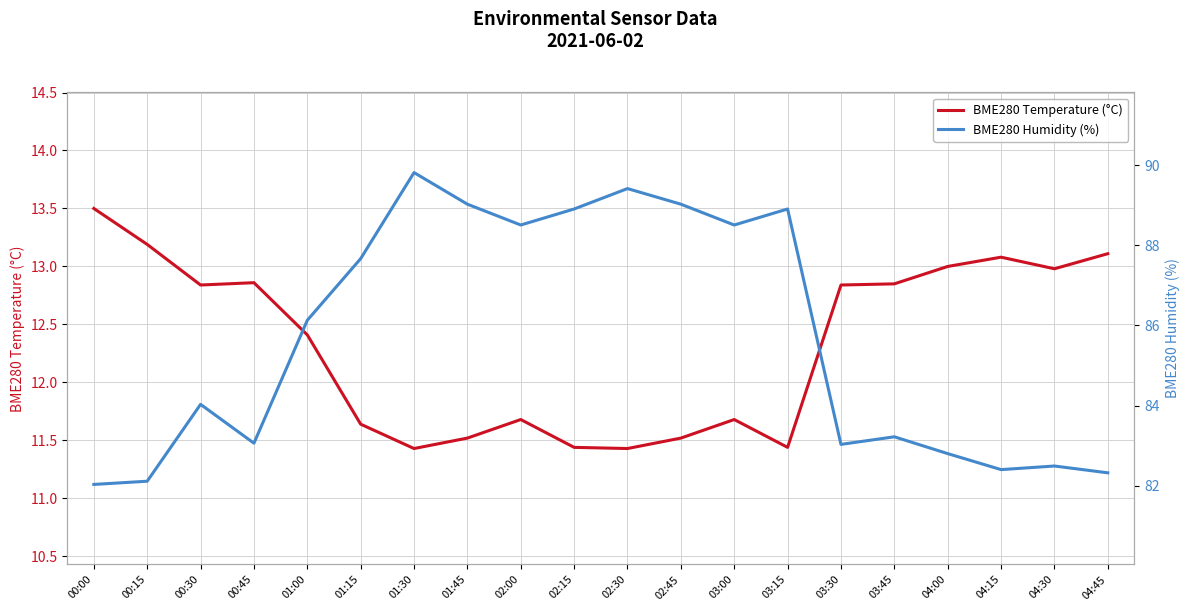

Which has a higher value, 04:15 or 02:15?

04:15